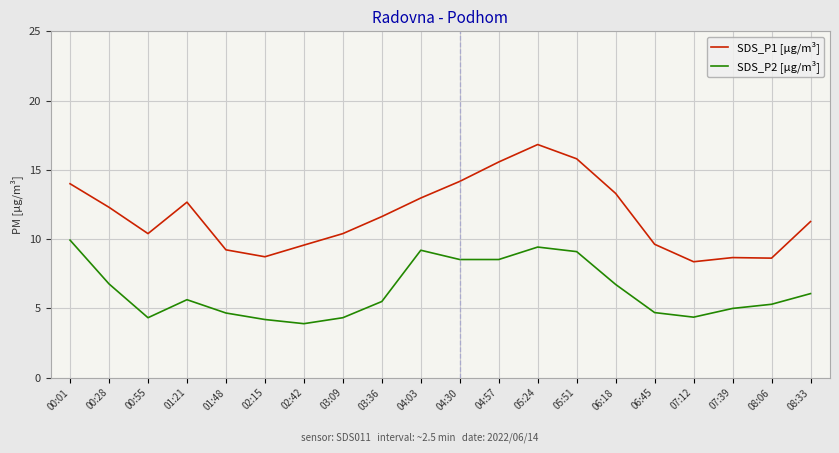

At how many categories does at least one series exceed 8?

20